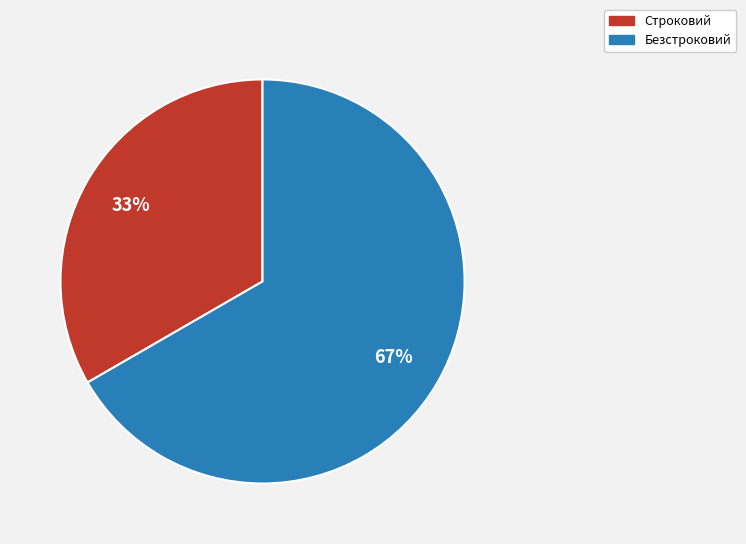

Does Безстроковий represent more than half of the total?

Yes